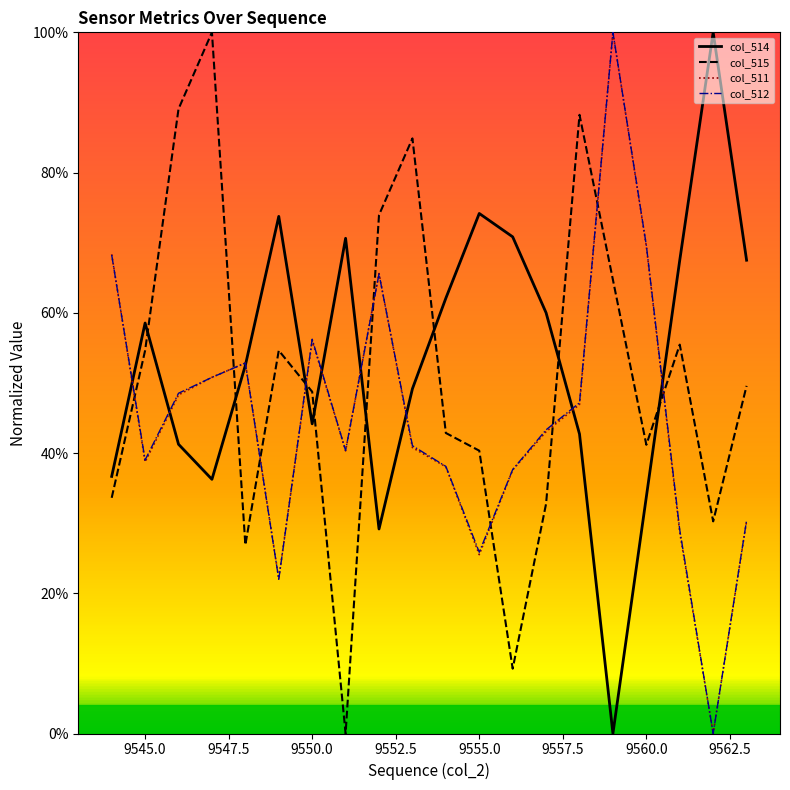

At which category does col_512 reach its first local valley?

9545.0